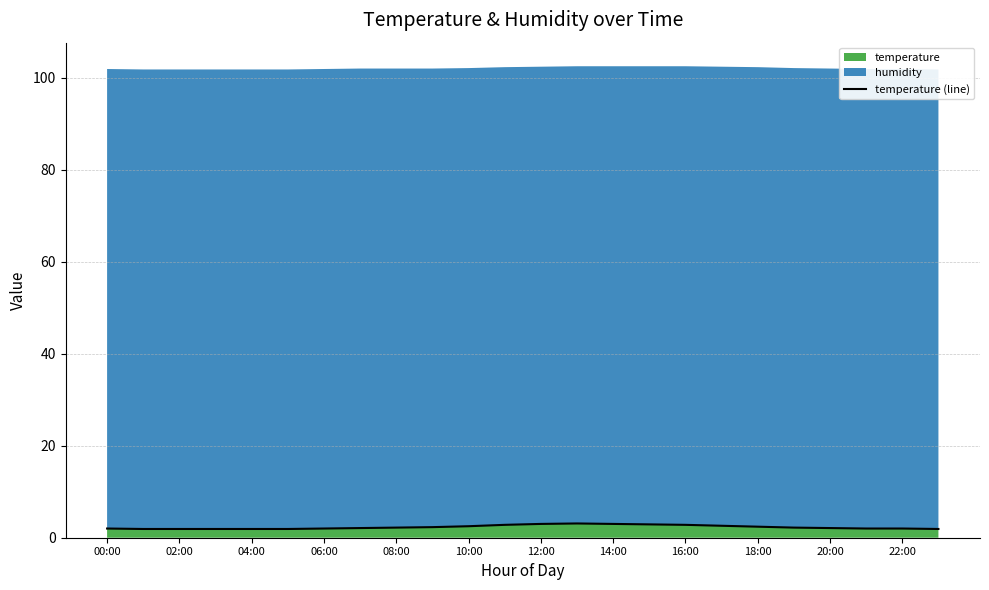

What is the label of the 11th point from the right?

13